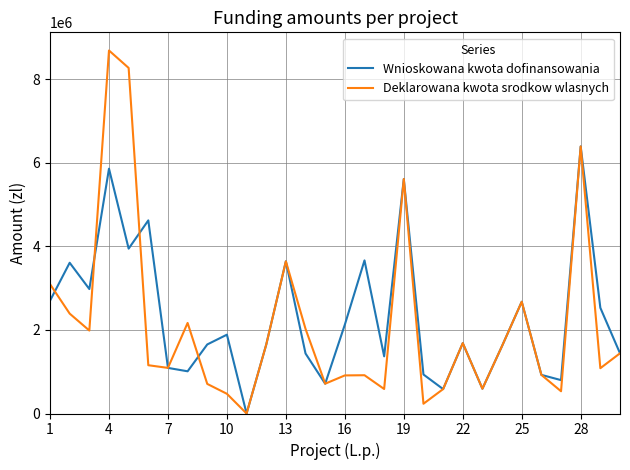

What is the maximum value shown in the chart?

8690008.8